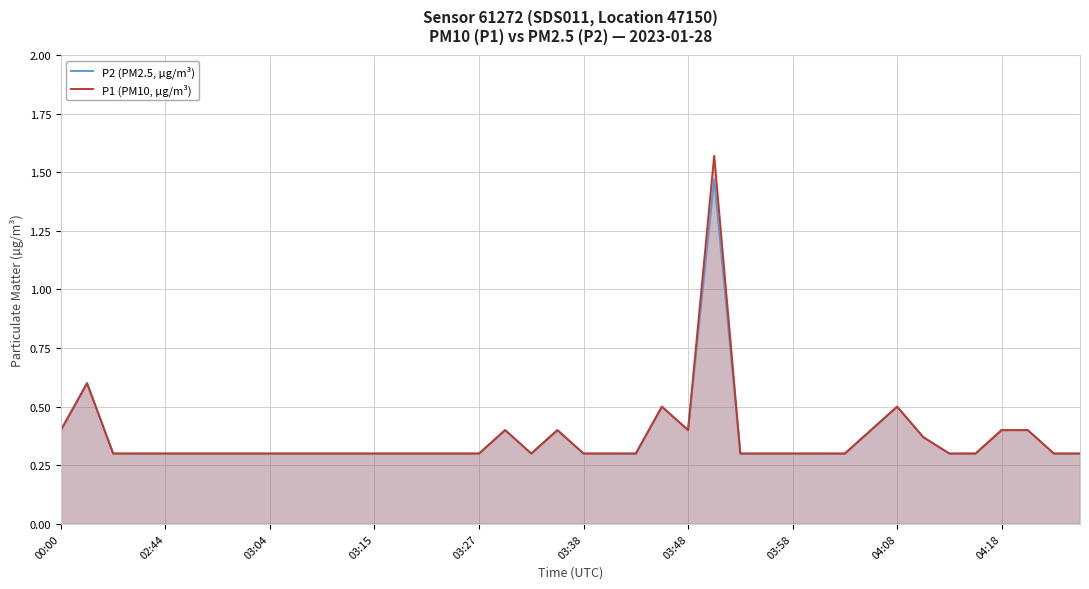

How many lines are shown in the chart?

2